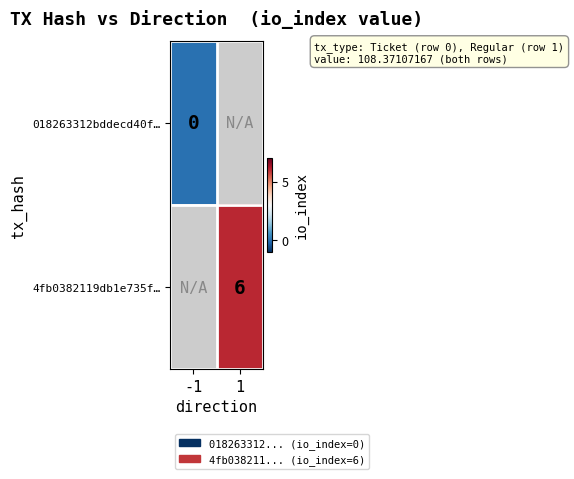

The 4fb0382119db1e735f… series shows 6 at 1. True or false?

True